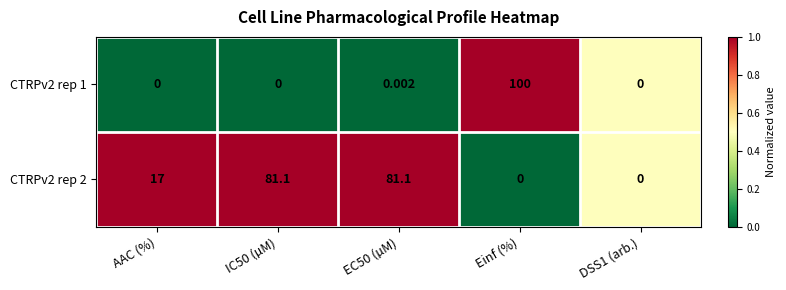

Which category has the highest value across all series?

Einf (%)